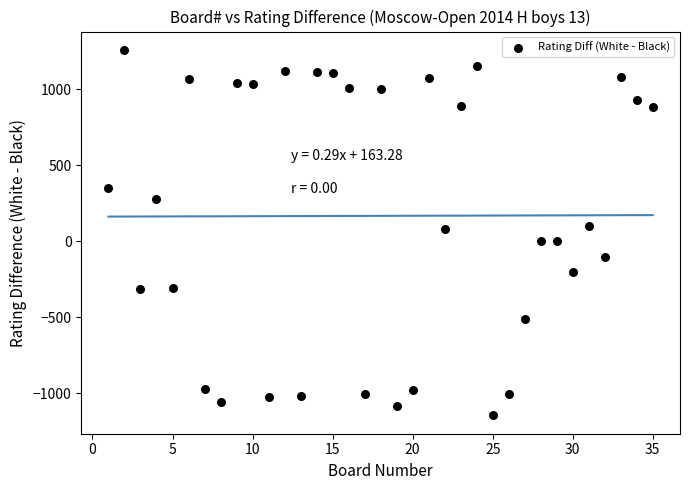

What is the range of X values (max minus min)?

34